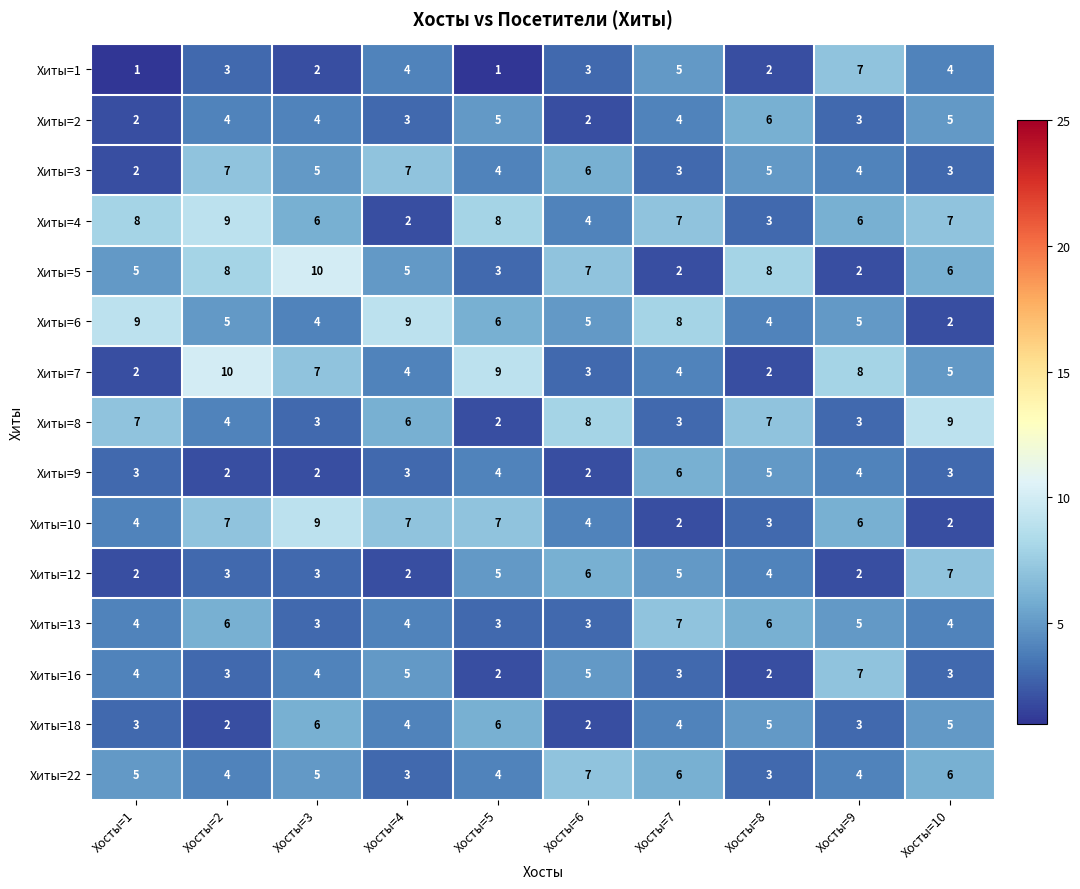

Between Хосты=1 and Хосты=5, which series saw the biggest shift?

Хиты=7